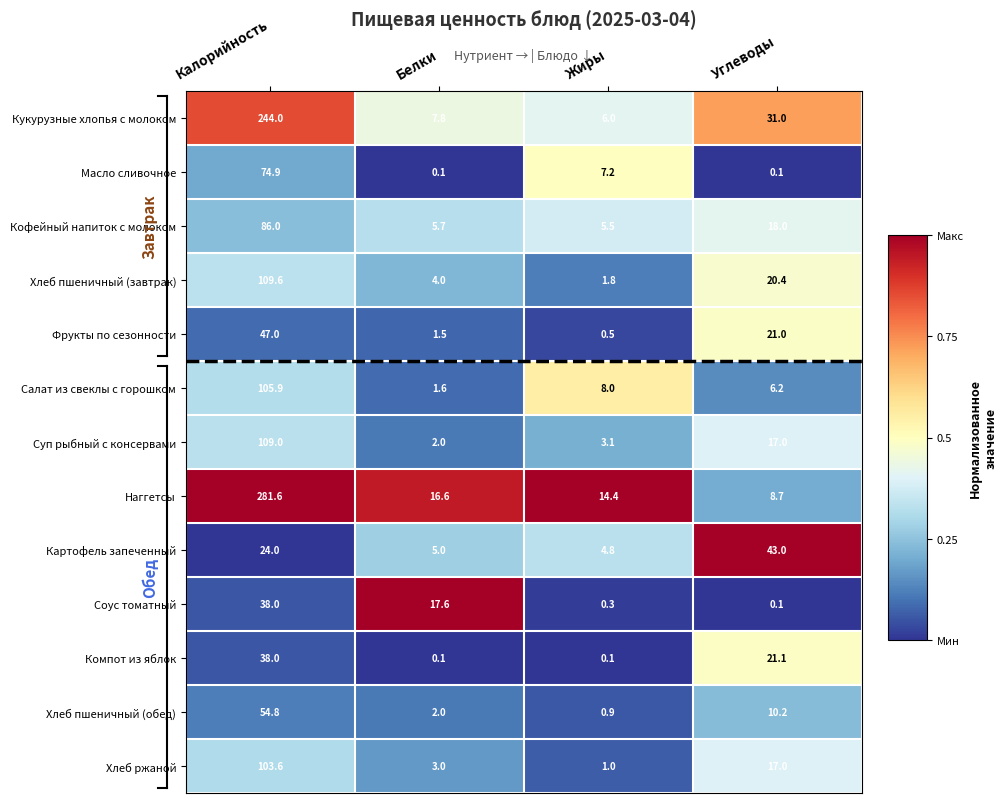

What is the approximate value of Хлеб пшеничный (обед) at Жиры?

0.9